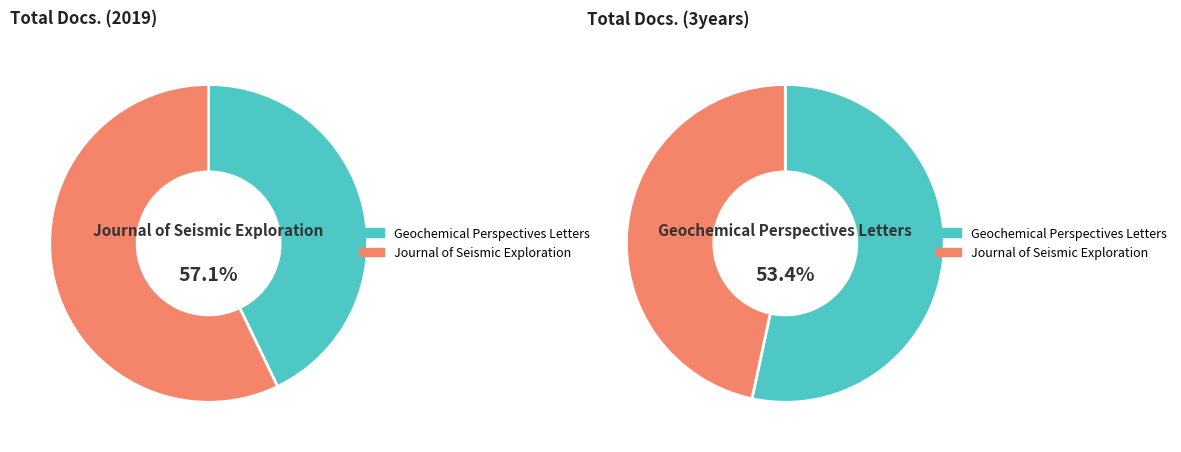

Count the number of slices in the pie.

2